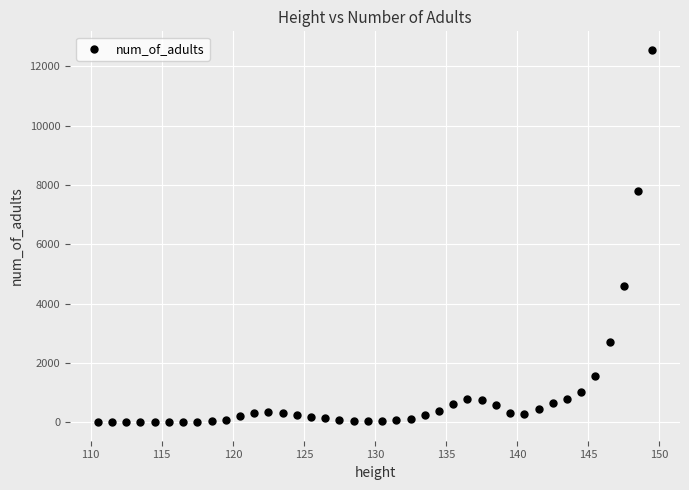

What Y value in the scatter plot is closest to 6277?

7809